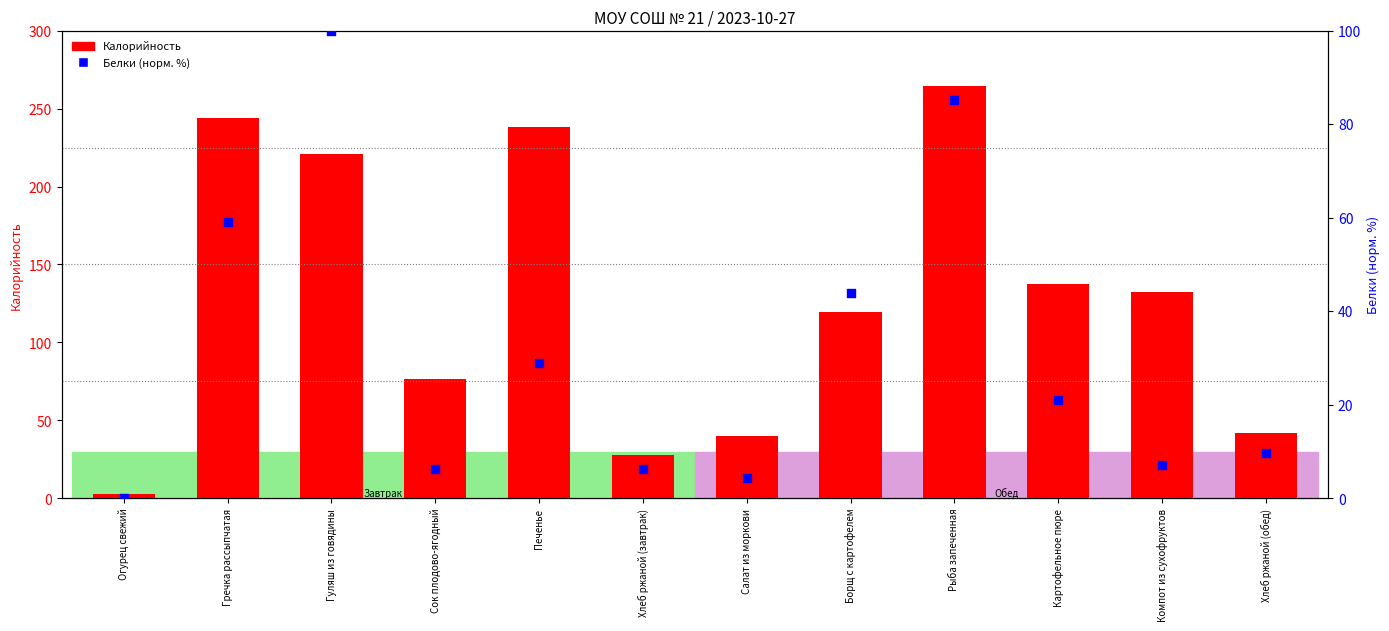

What is the total value across all series at Огурец свежий?

3.0